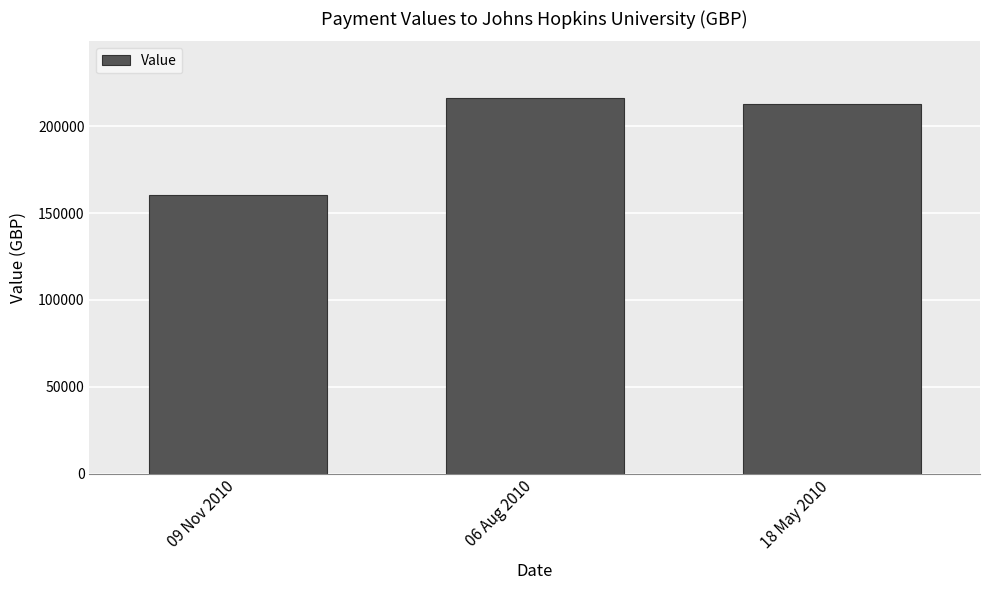

How many data points does each series have?

3